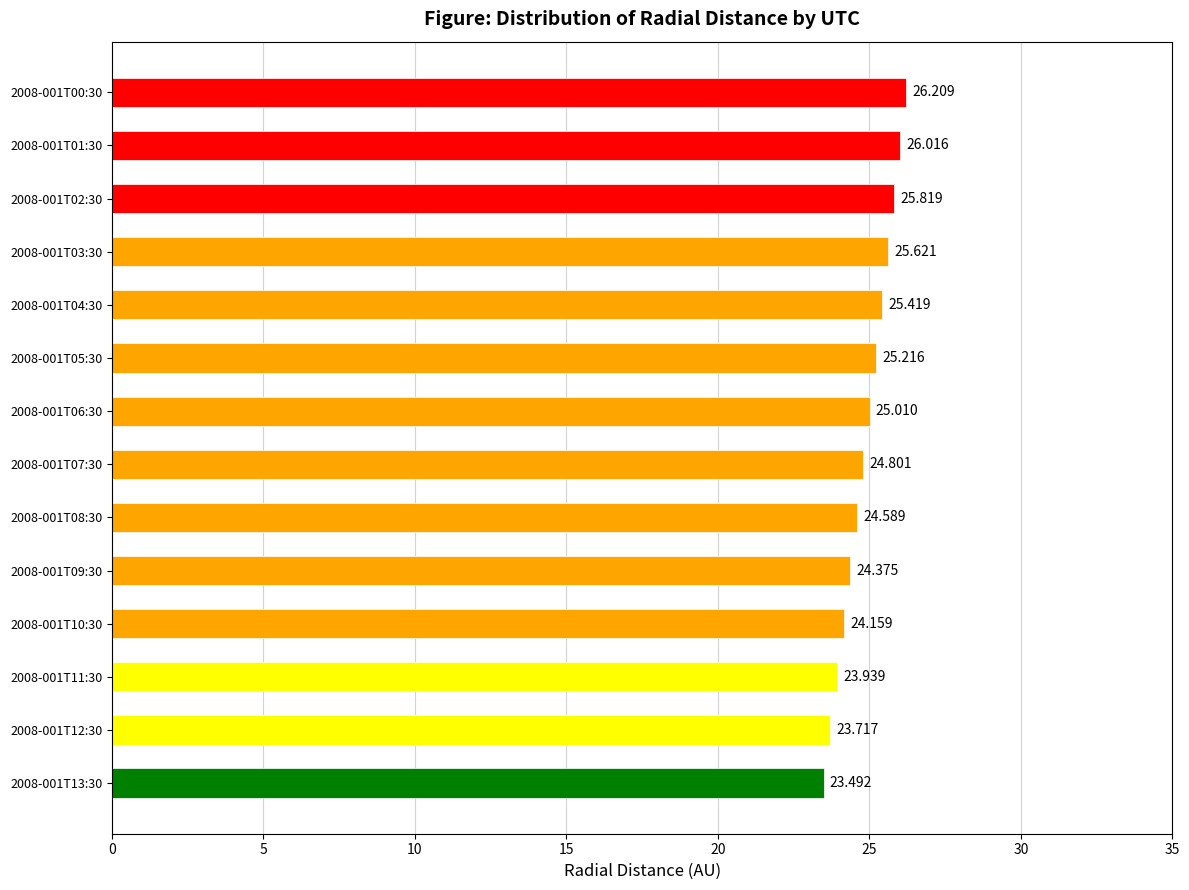

List the labels in order of value, largest first.

2008-001T00:30, 2008-001T01:30, 2008-001T02:30, 2008-001T03:30, 2008-001T04:30, 2008-001T05:30, 2008-001T06:30, 2008-001T07:30, 2008-001T08:30, 2008-001T09:30, 2008-001T10:30, 2008-001T11:30, 2008-001T12:30, 2008-001T13:30